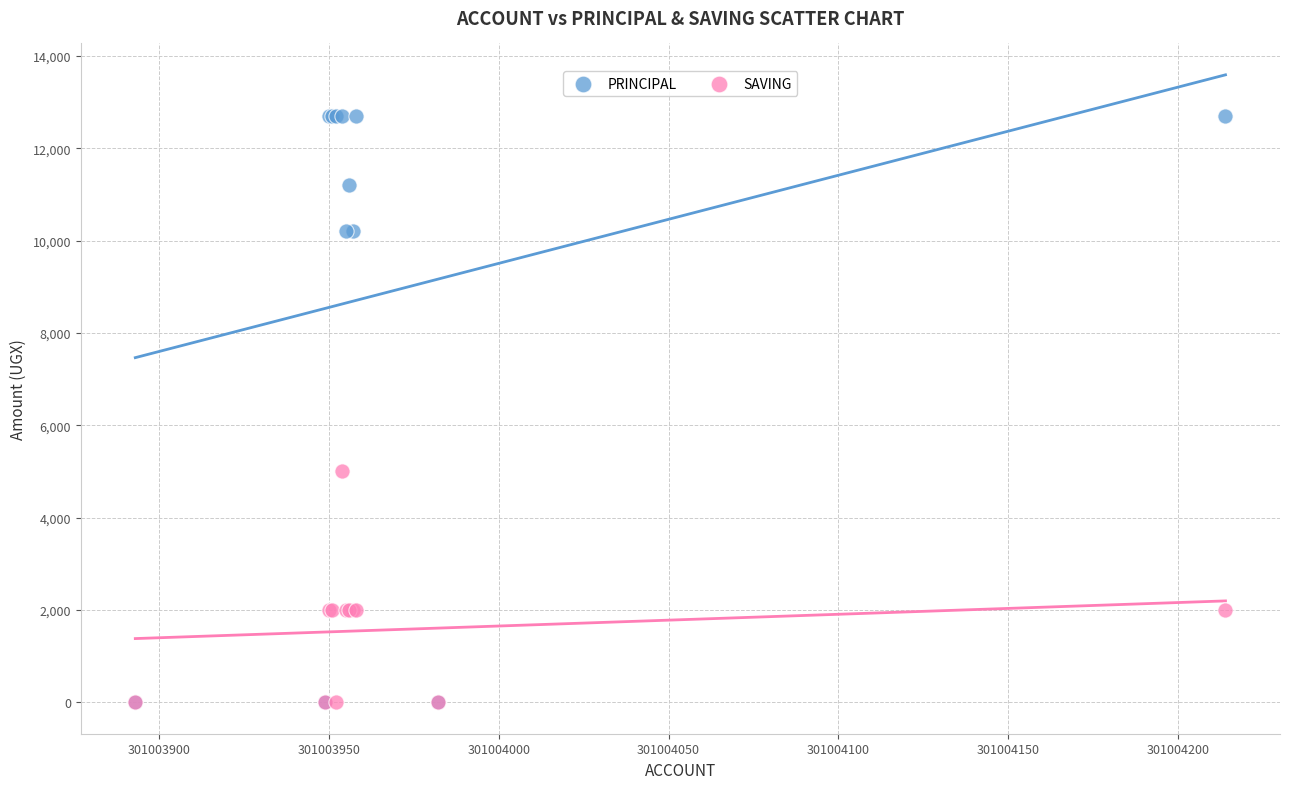

What are all the series names shown in the legend?

PRINCIPAL, SAVING